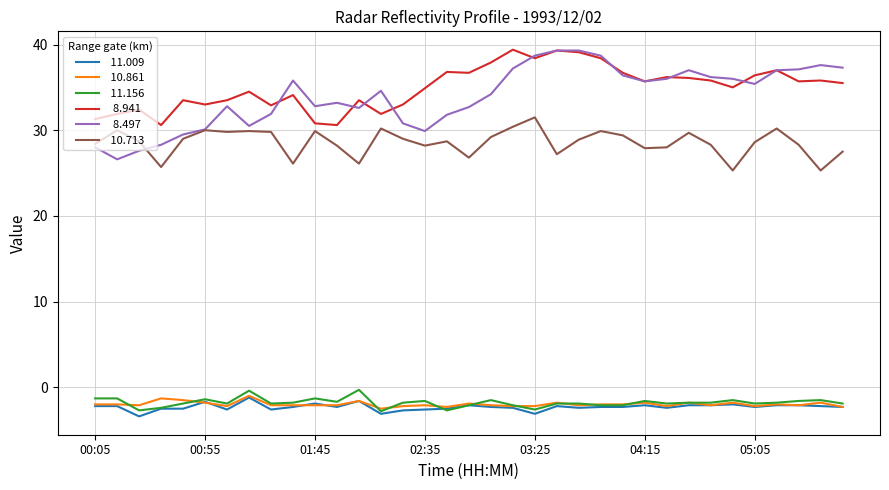

What is the minimum value shown in the chart?

-3.4